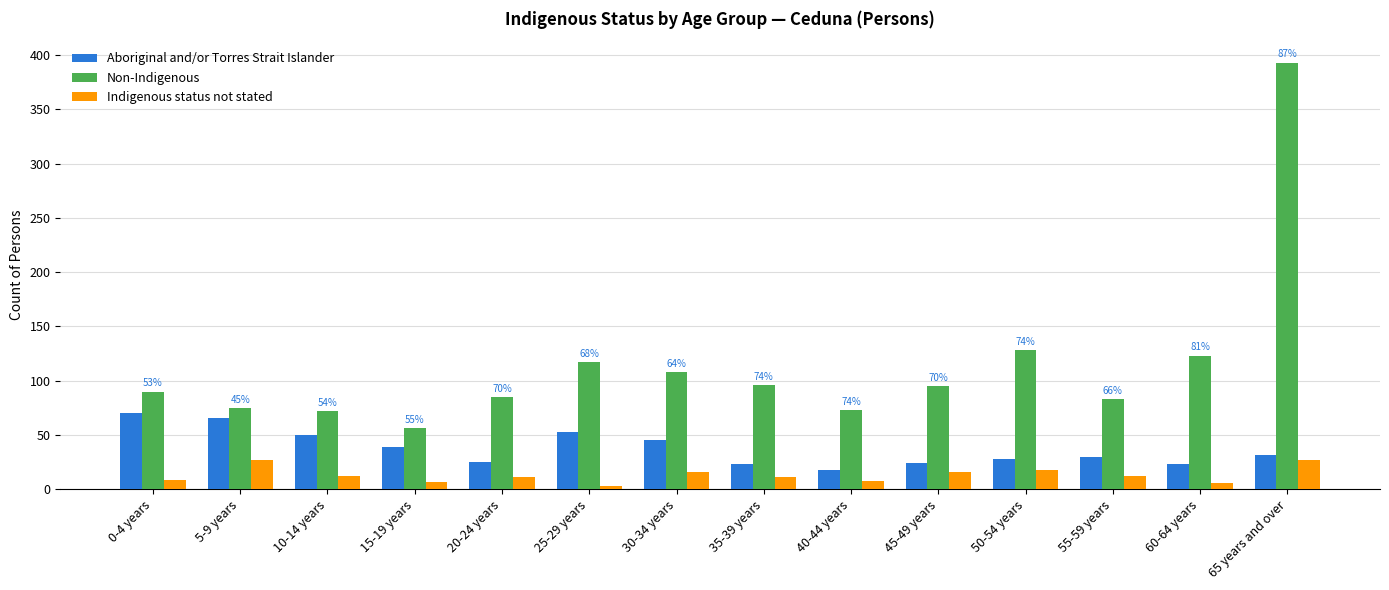

True or false: Indigenous status not stated has a value of 16 at 45-49 years.

True